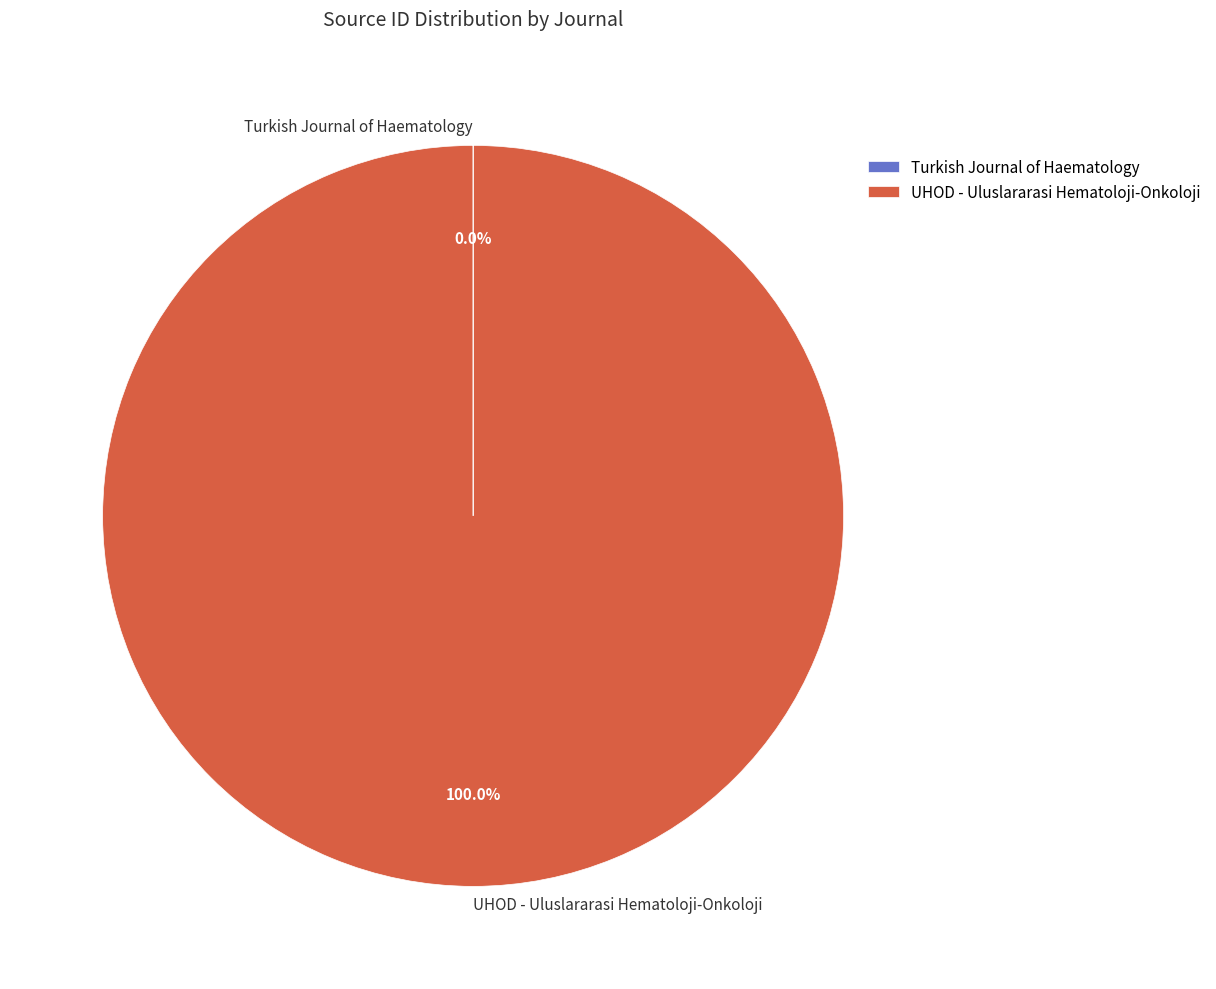

What is the largest slice in the pie chart?

UHOD - Uluslararasi Hematoloji-Onkoloji